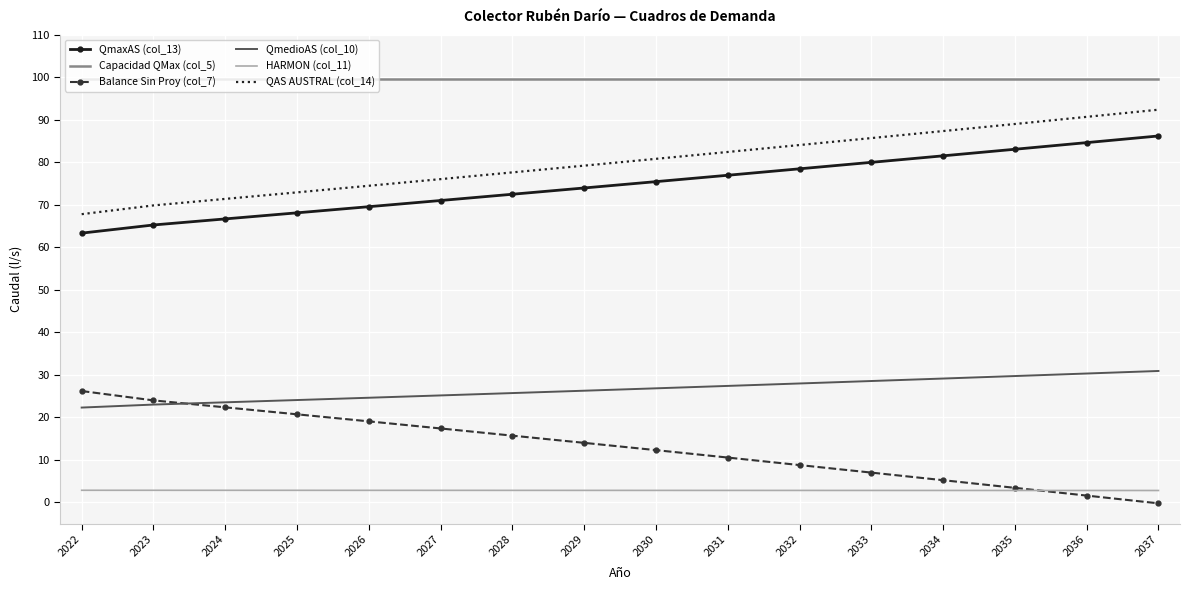

Reading right to left, transcribe all the data shown in this chart.

QmaxAS (col_13): 2037=86.2	2036=84.6	2035=83.1	2034=81.5	2033=80.0	2032=78.5	2031=77.0	2030=75.5	2029=74.0	2028=72.5	2027=71.0	2026=69.6	2025=68.1	2024=66.7	2023=65.3	2022=63.4
Capacidad QMax (col_5): 2037=99.6	2036=99.6	2035=99.6	2034=99.6	2033=99.6	2032=99.6	2031=99.6	2030=99.6	2029=99.6	2028=99.6	2027=99.6	2026=99.6	2025=99.6	2024=99.6	2023=99.6	2022=99.6
Balance Sin Proy (col_7): 2037=-0.2	2036=1.6	2035=3.4	2034=5.2	2033=7.0	2032=8.8	2031=10.5	2030=12.3	2029=14.0	2028=15.7	2027=17.4	2026=19.1	2025=20.7	2024=22.4	2023=24.0	2022=26.2
QmedioAS (col_10): 2037=30.9	2036=30.3	2035=29.7	2034=29.1	2033=28.5	2032=28.0	2031=27.4	2030=26.8	2029=26.3	2028=25.7	2027=25.2	2026=24.6	2025=24.1	2024=23.5	2023=23.0	2022=22.3
HARMON (col_11): 2037=2.8	2036=2.8	2035=2.8	2034=2.8	2033=2.8	2032=2.8	2031=2.8	2030=2.8	2029=2.8	2028=2.8	2027=2.8	2026=2.8	2025=2.8	2024=2.8	2023=2.8	2022=2.8
QAS AUSTRAL (col_14): 2037=92.4	2036=90.7	2035=89.0	2034=87.4	2033=85.7	2032=84.1	2031=82.4	2030=80.8	2029=79.2	2028=77.6	2027=76.1	2026=74.5	2025=72.9	2024=71.4	2023=69.9	2022=67.8